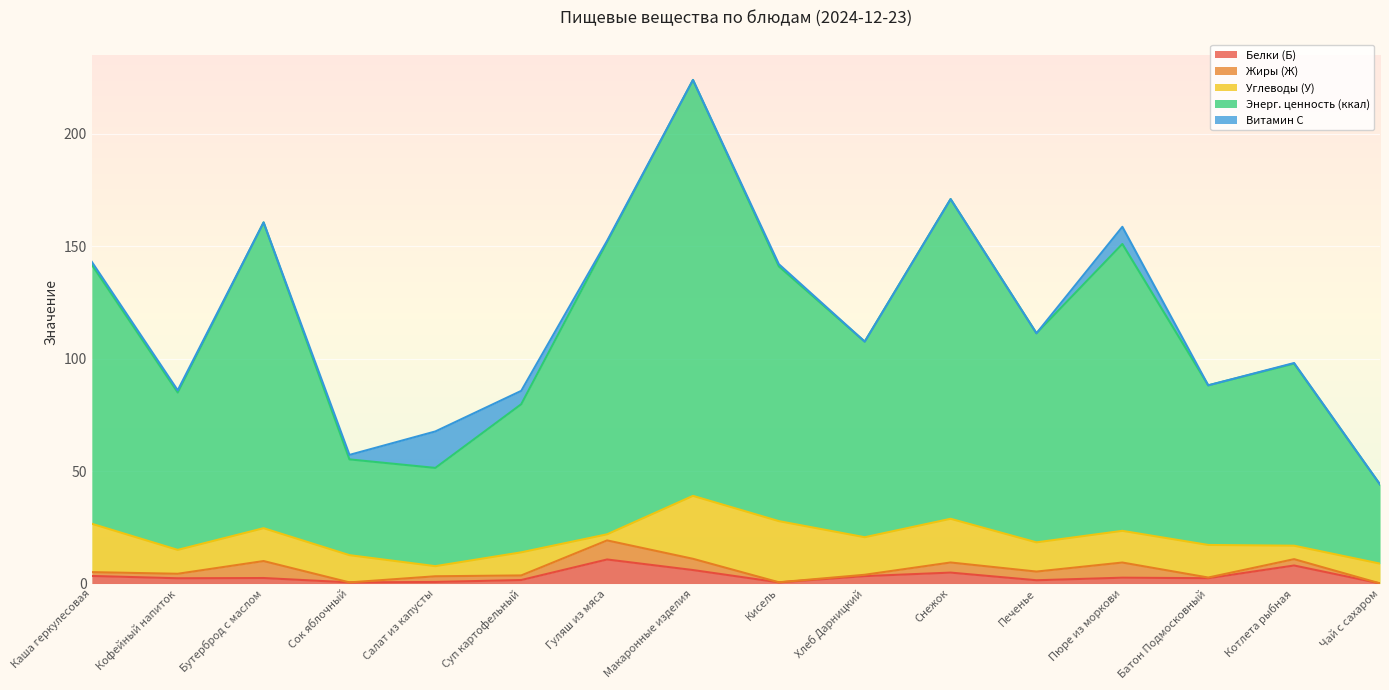

Which has a higher value, Каша геркулесовая or Сок яблочный?

Каша геркулесовая